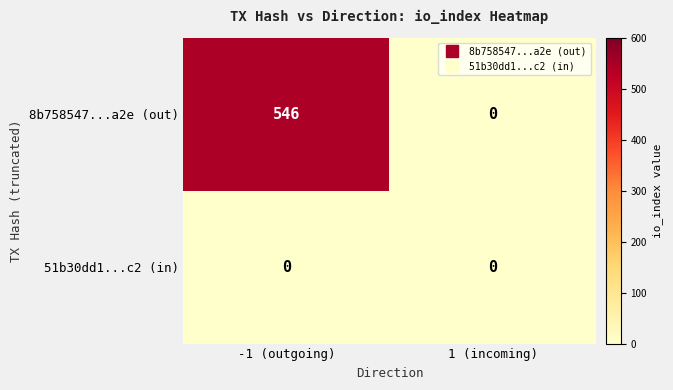

What is the greatest value displayed?

546